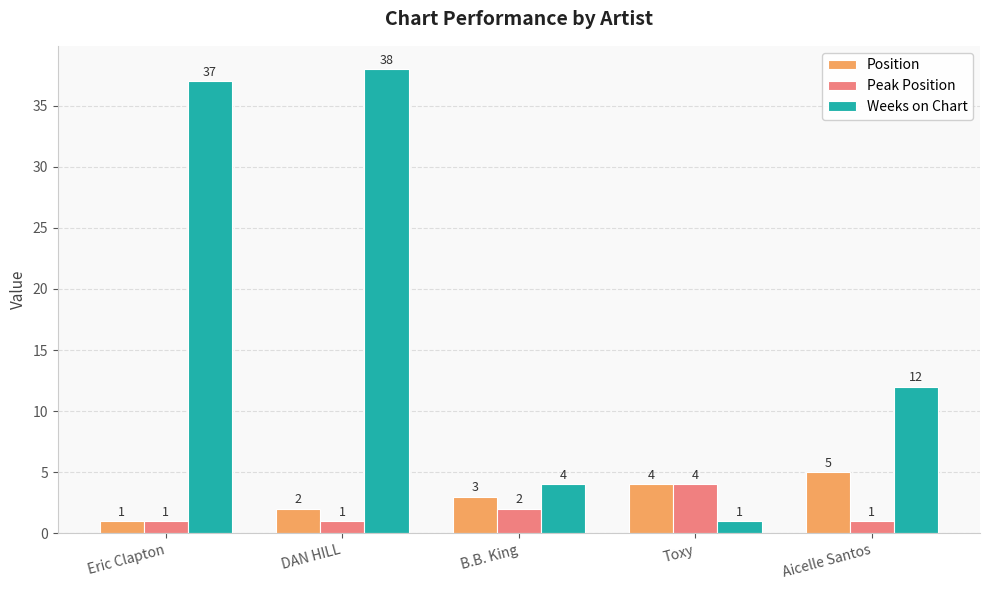

What is the greatest value displayed?

38